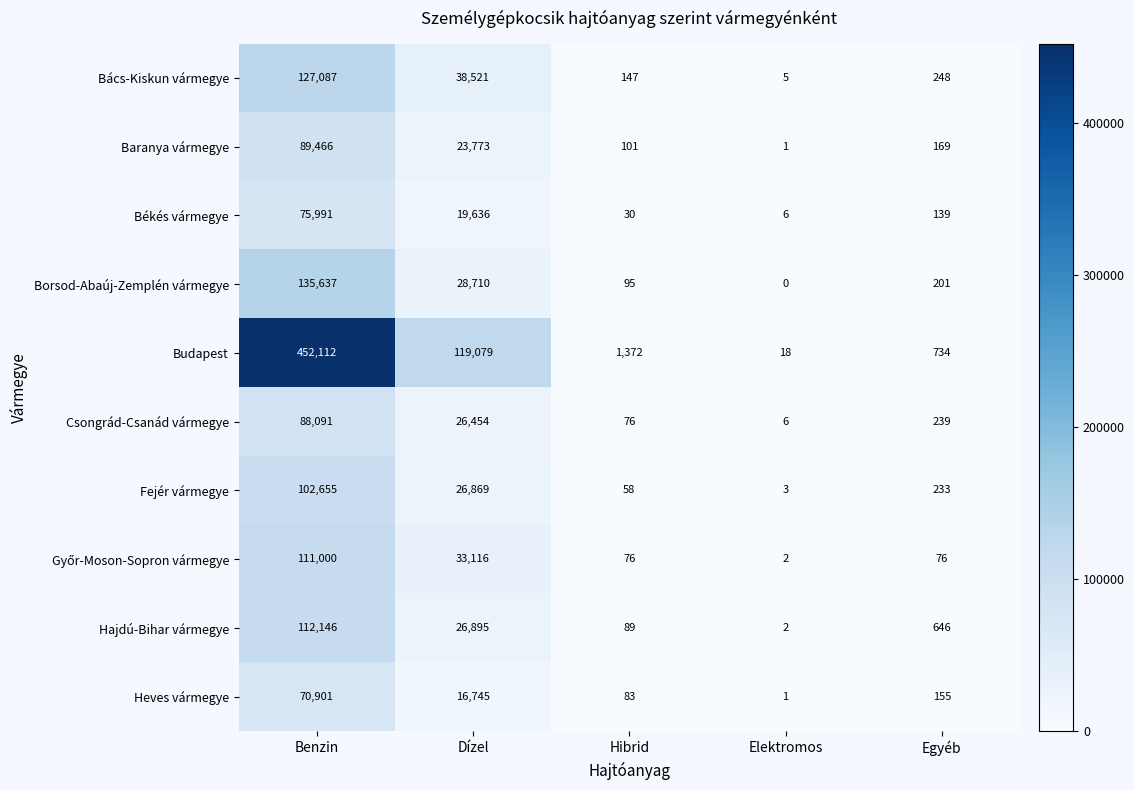

At which category is the sum across all series the highest?

Benzin